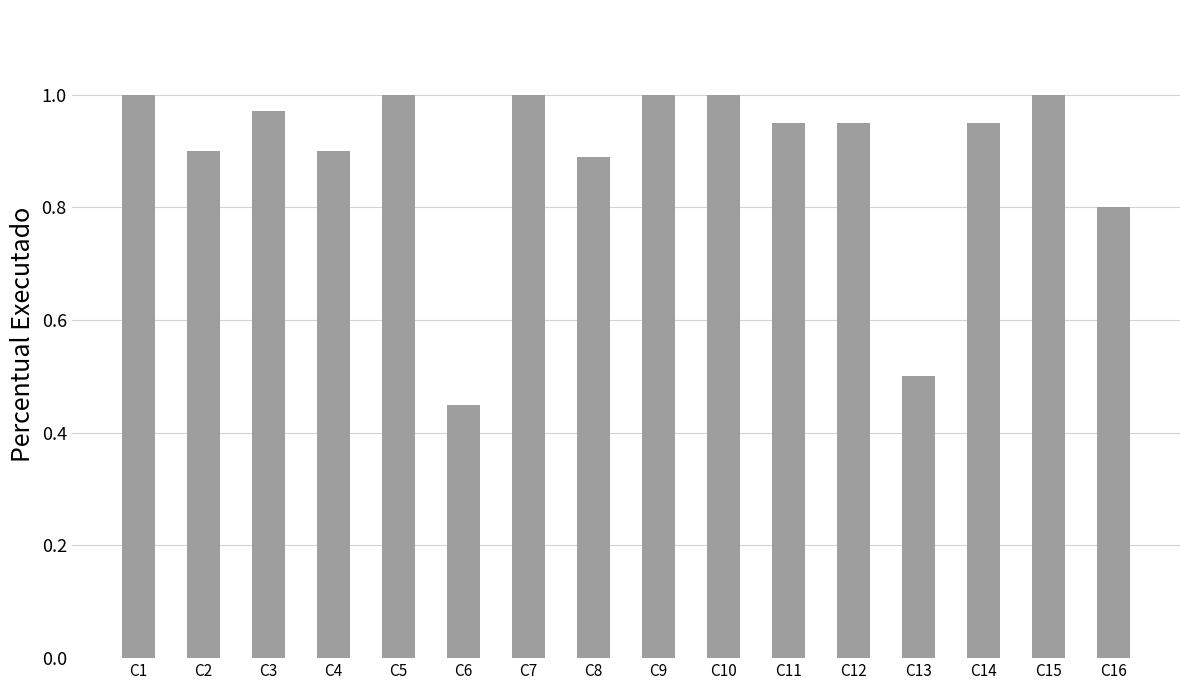

Are the bars horizontal?

No